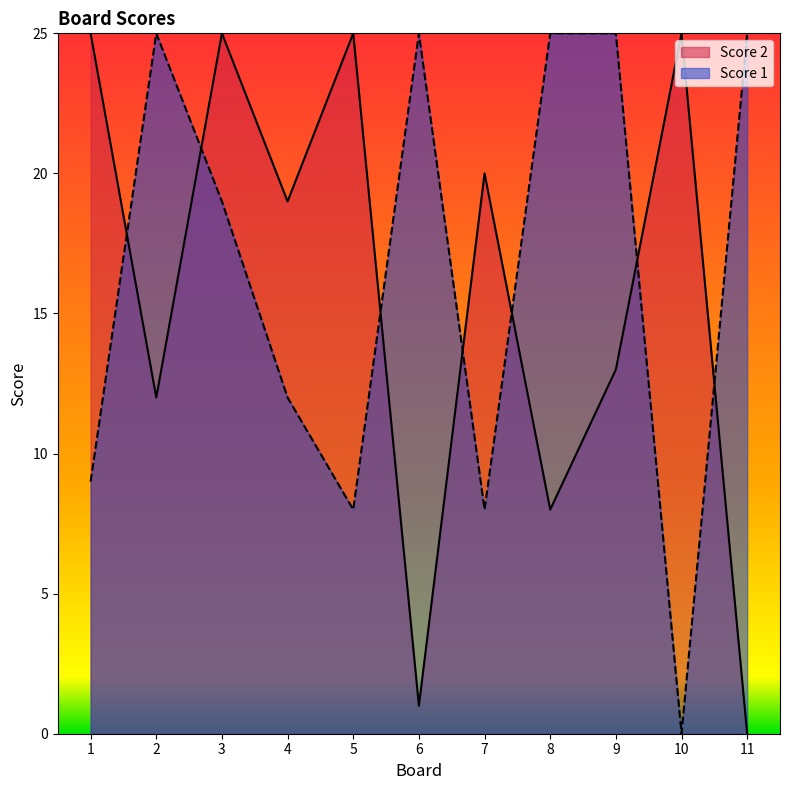

After their last crossing, which series has the higher values: Score 1 or Score 2?

Score 1